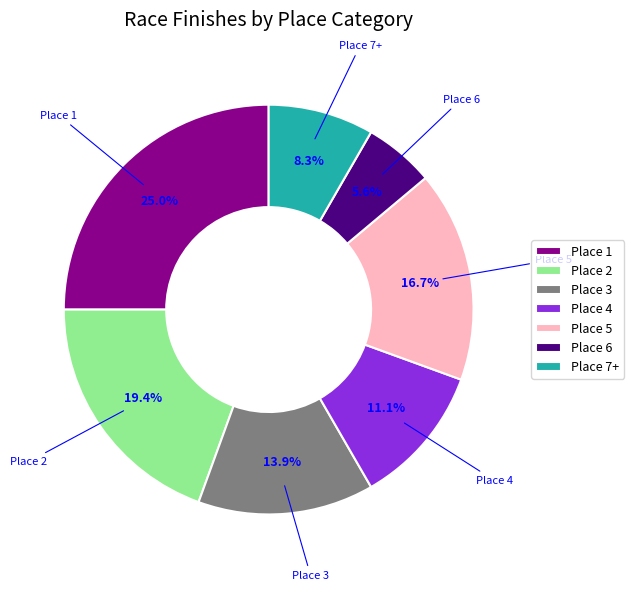

Between Place 7+ and Place 1, which is larger?

Place 1